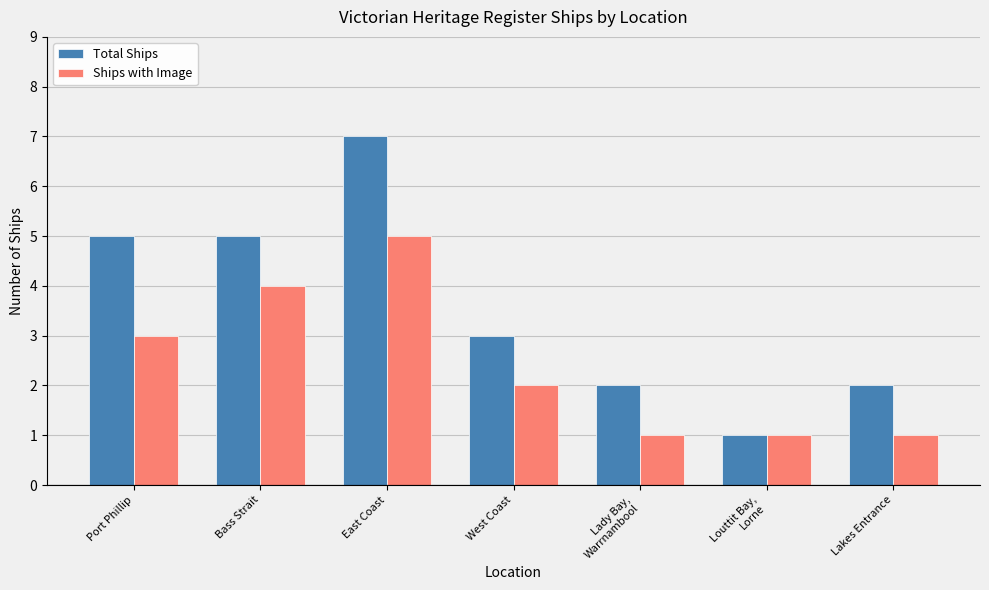

What is the label of the 6th bar from the right?

Bass Strait